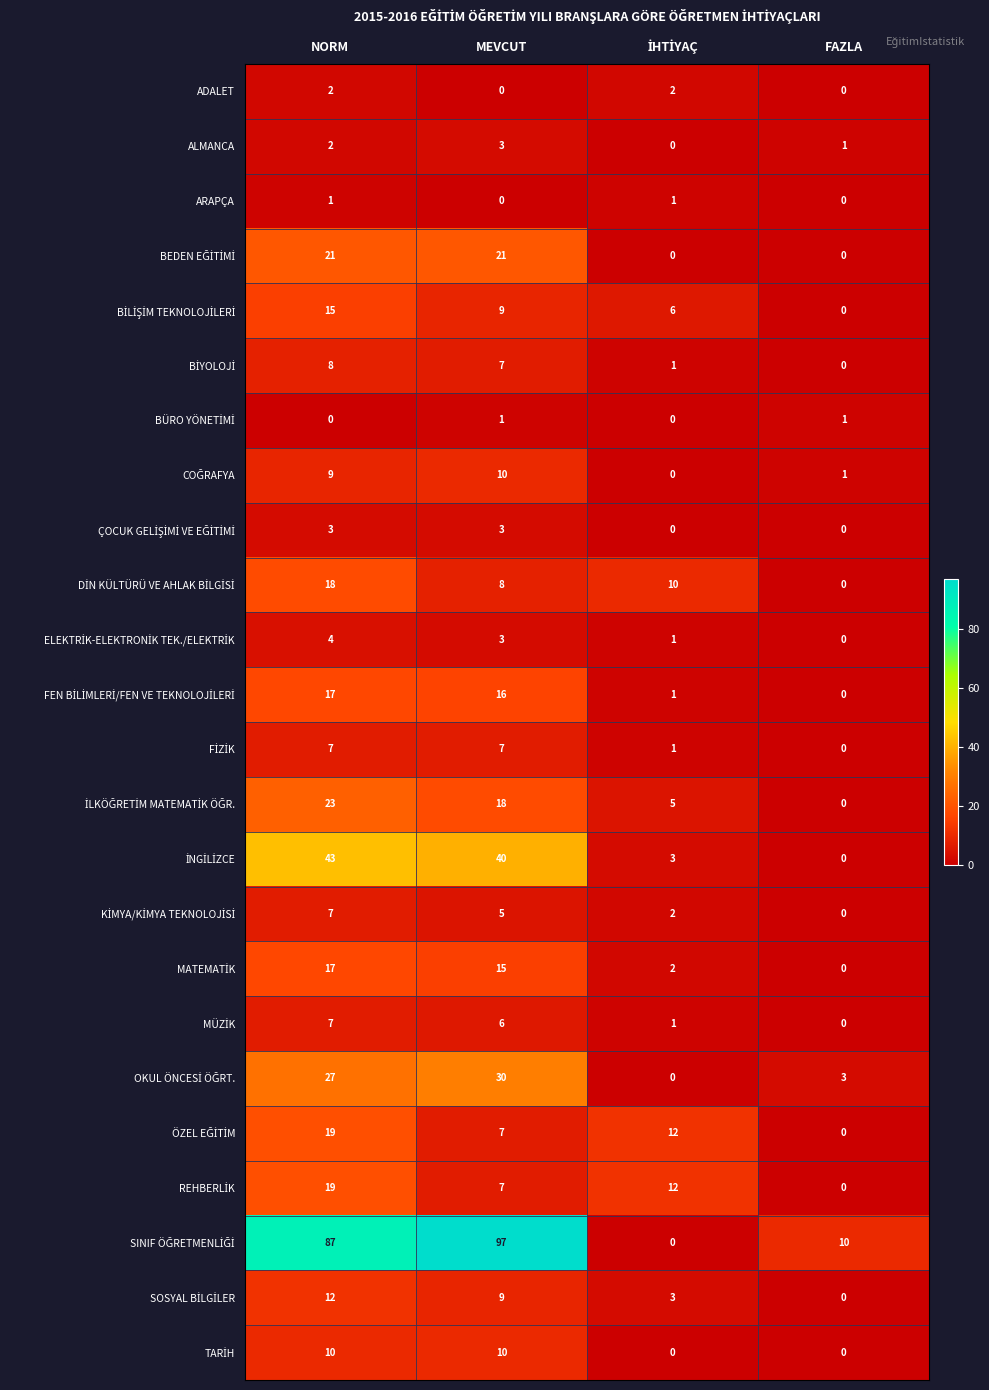

Which category has the highest value across all series?

MEVCUT